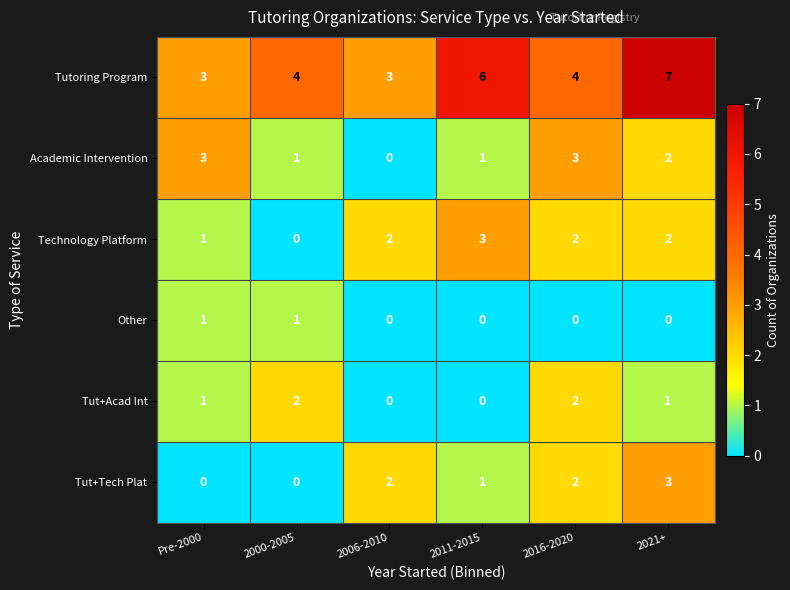

What is the difference between the highest and lowest values at 2006-2010?

3